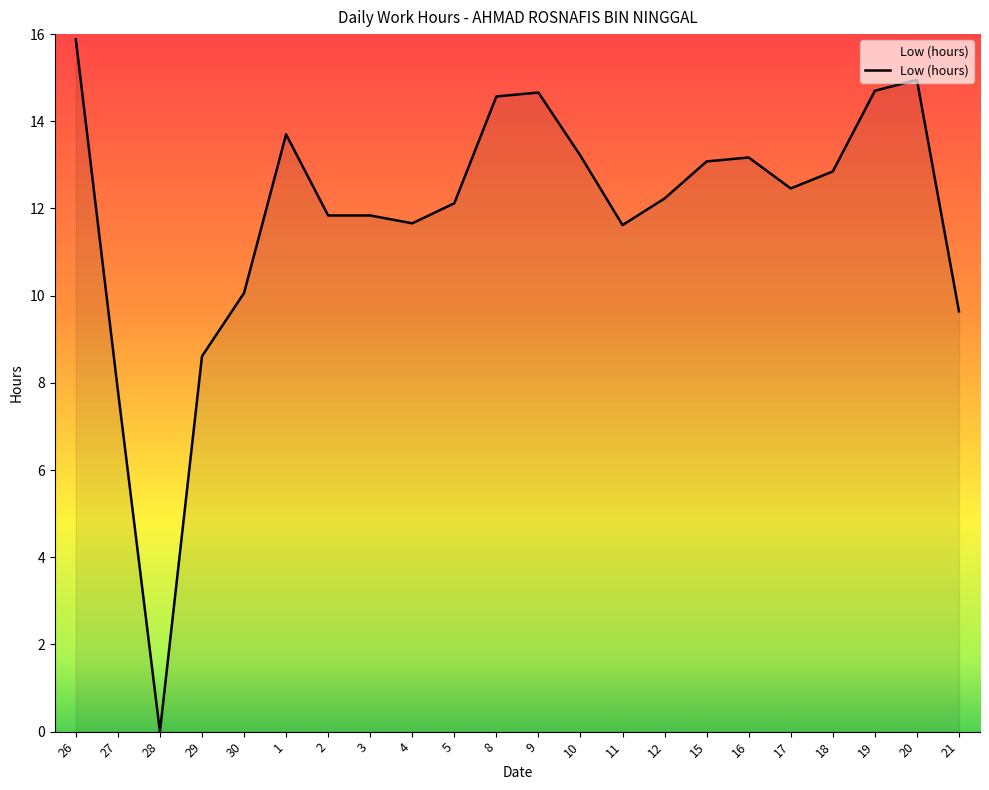

What is the greatest value displayed?

15.9